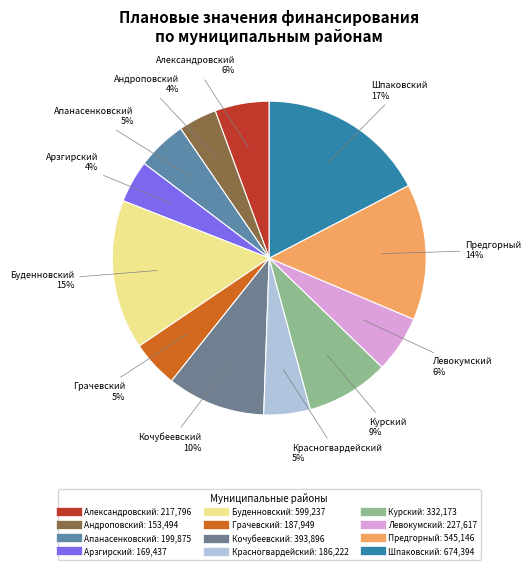

To the nearest percent, what is the difference between the largest and smallest slice percentages?

13%